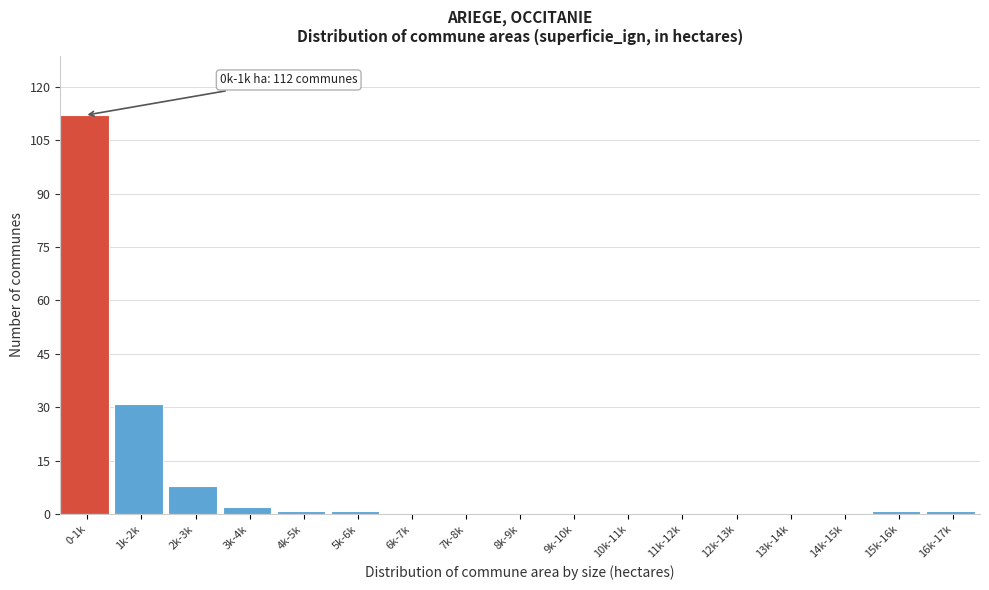

Reading left to right, extract all data points from this chart.

0-1k=112	1k-2k=31	2k-3k=8	3k-4k=2	4k-5k=1	5k-6k=1	6k-7k=0	7k-8k=0	8k-9k=0	9k-10k=0	10k-11k=0	11k-12k=0	12k-13k=0	13k-14k=0	14k-15k=0	15k-16k=1	16k-17k=1